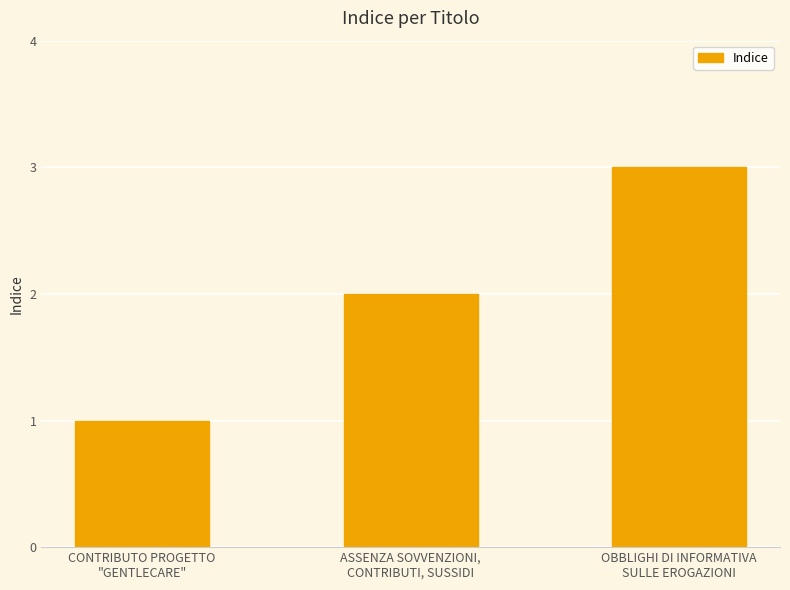

What position from the right is CONTRIBUTO PROGETTO
"GENTLECARE"?

3